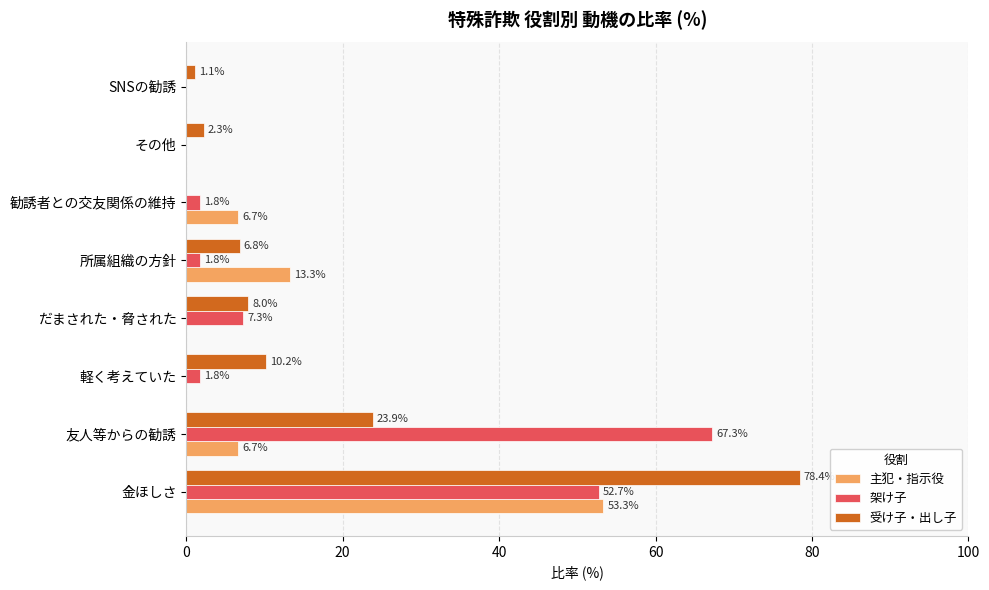

Which series has the largest total across all categories?

架け子